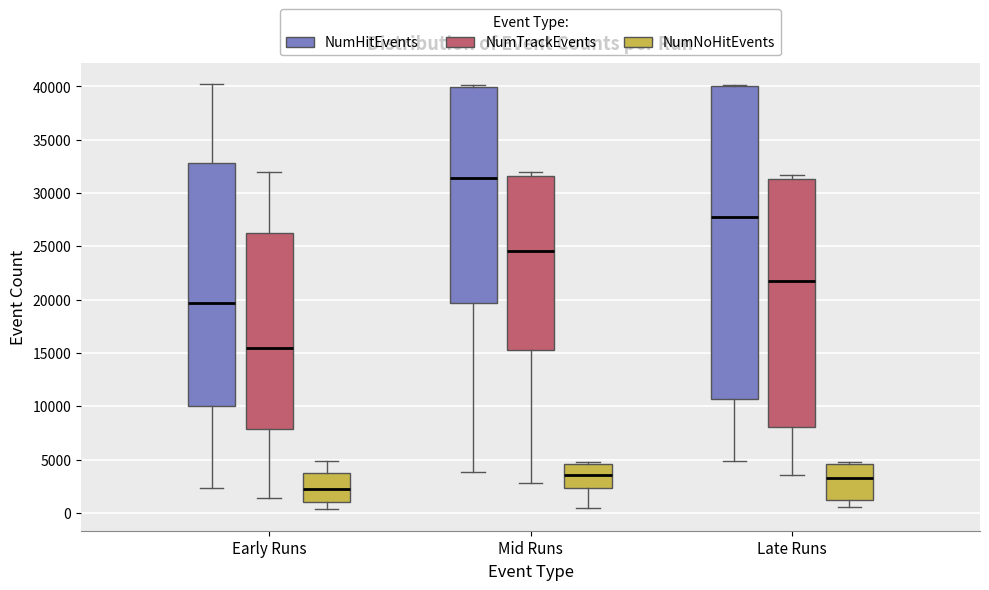

Where does the upper whisker of the box for Early Runs (NumTrackEvents) end on the y-axis? The values are not printed on the chart, so give them approximately, as read against the axis.

32000